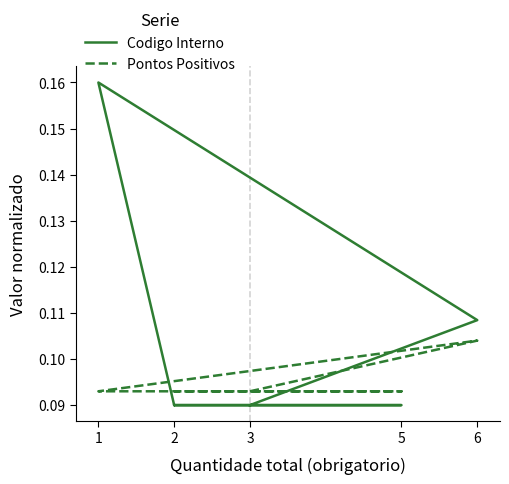

Which label corresponds to the smallest value in the chart?

5